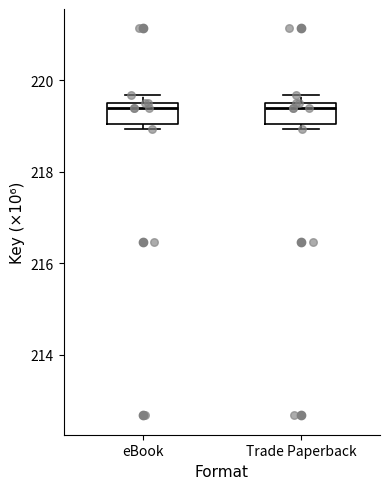

Reading left to right, transcribe this box plot: for each box, give where its median line is, the range the box spans, and where its two whiskers end, as read against the y-axis. The values are not printed on the chart, so give them approximately, as read against the axis.

eBook: median 219.4, box 219.0 to 219.6, whiskers 219.0 (just below the box's lower edge) to 219.6 (just above the box's upper edge)
Trade Paperback: median 219.4, box 219.0 to 219.6, whiskers 219.0 (just below the box's lower edge) to 219.6 (just above the box's upper edge)